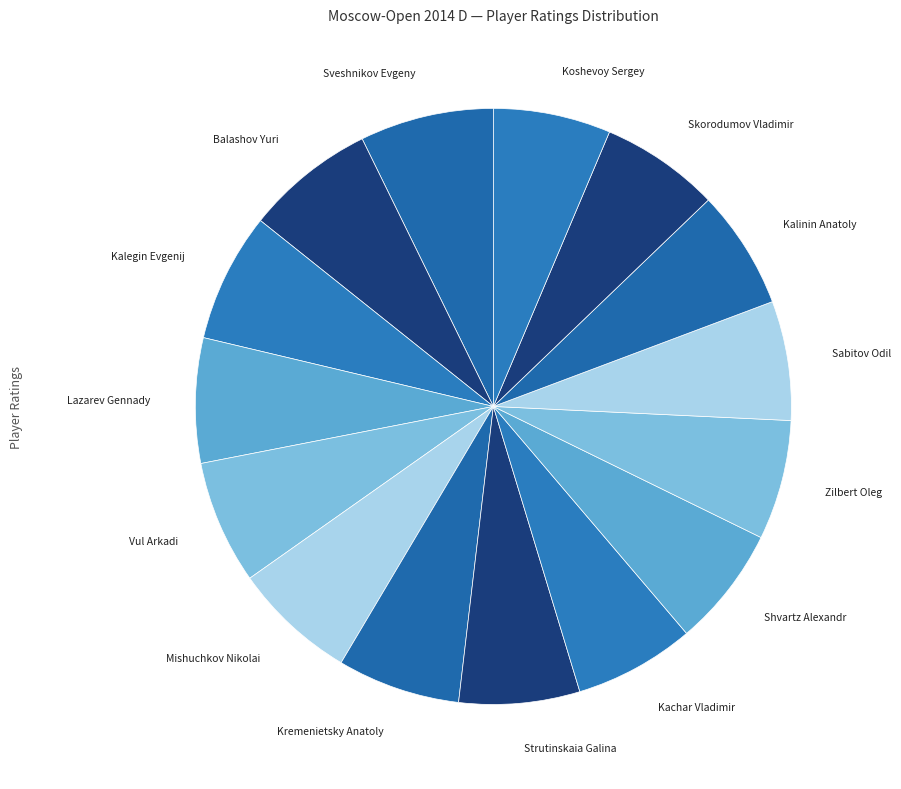

Combined, do Vul Arkadi and Sabitov Odil account for over 50%?

No